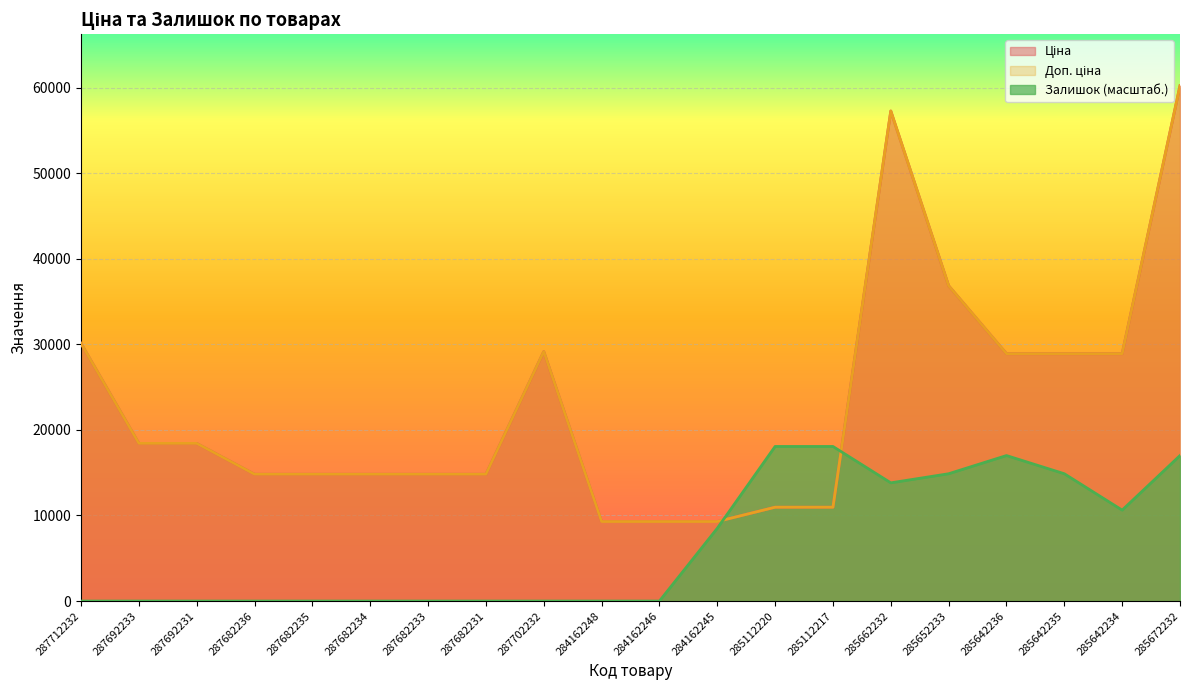

At which category is the sum across all series the highest?

285672232